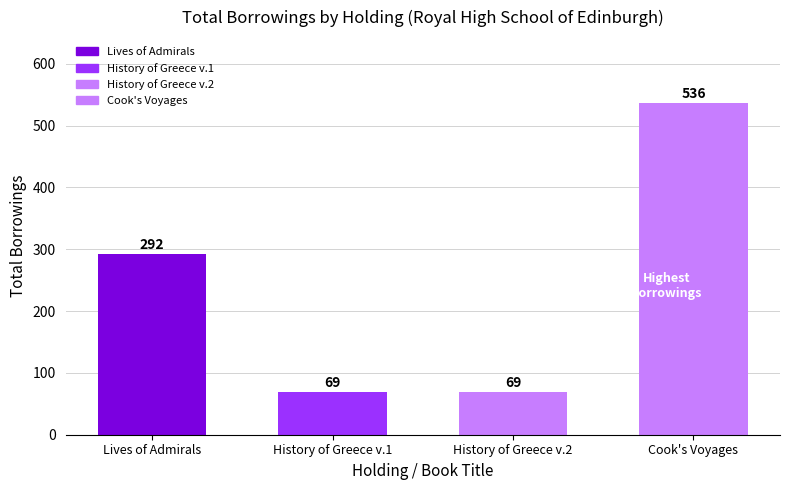

Rank the categories by value from highest to lowest.

Cook's Voyages, Campbell's Lives of the British Admirals, History of Greece, History of Greece